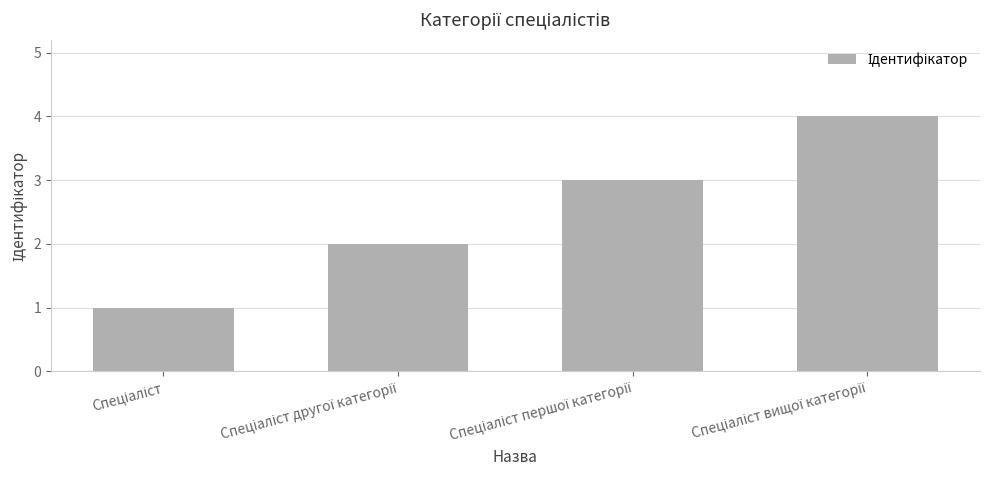

Reading left to right, transcribe all the data shown in this chart.

1	2	3	4